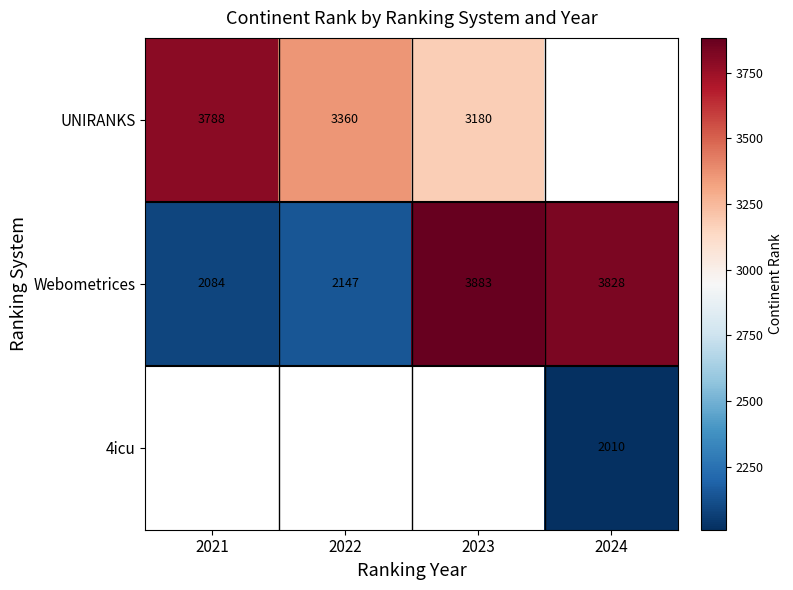

Read the Webometrices value at 2023, to the nearest 100.

3900